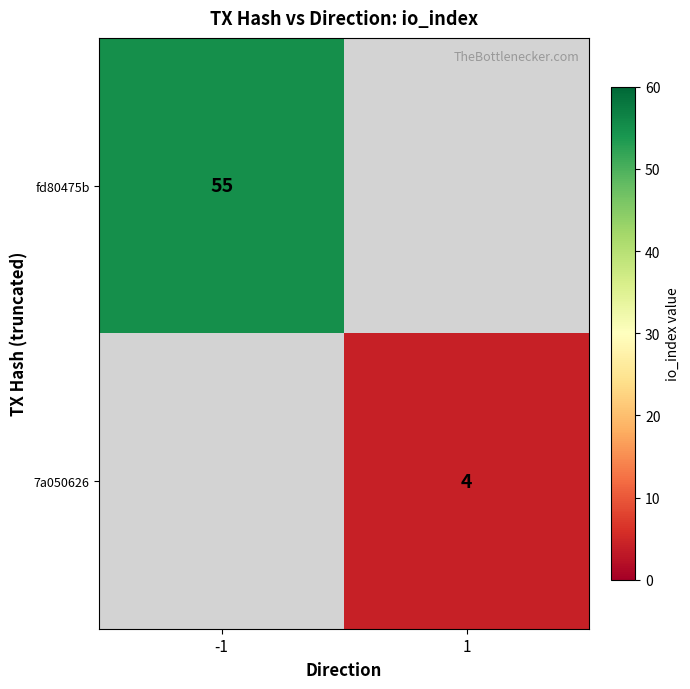

At how many categories does at least one series exceed 16?

1